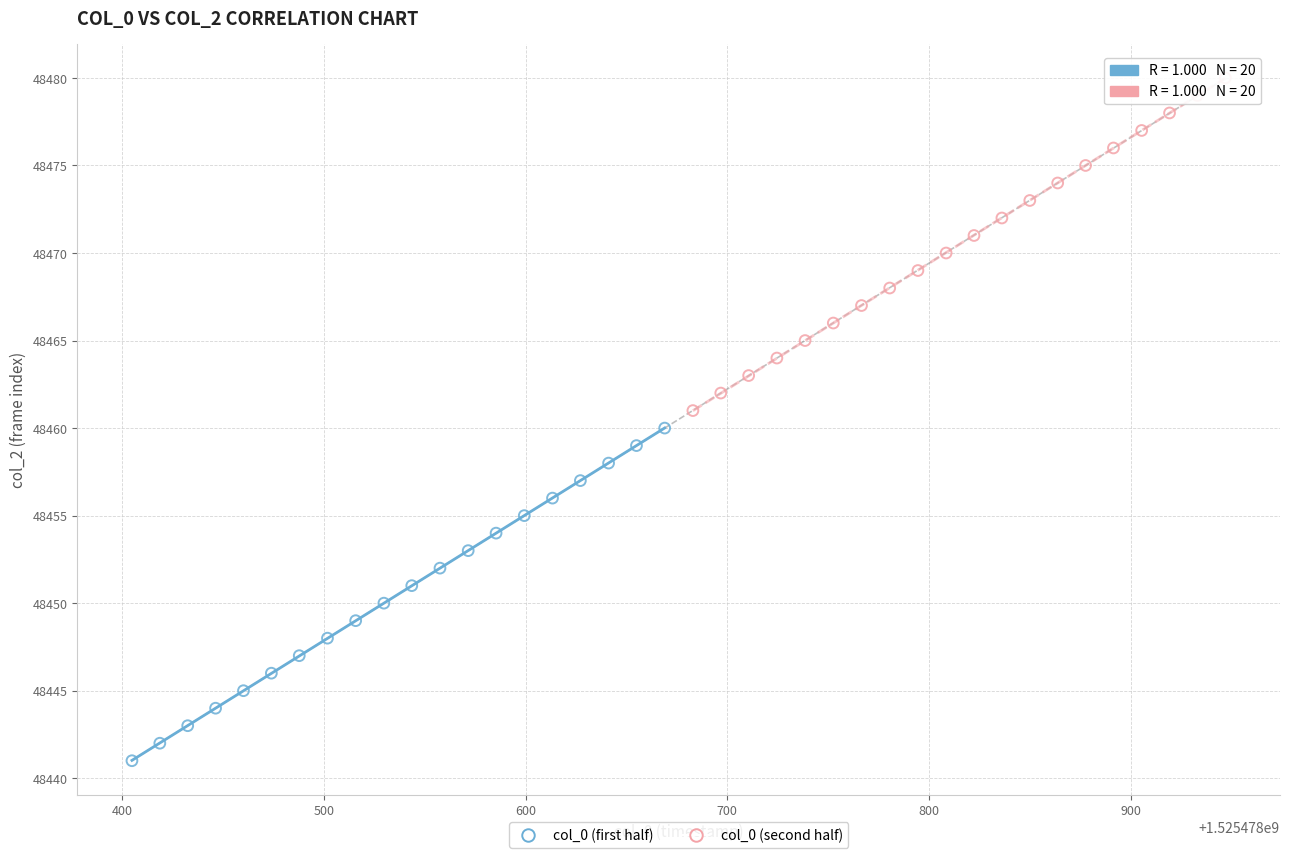

Which series reaches the maximum Y coordinate?

col_0 (second half)